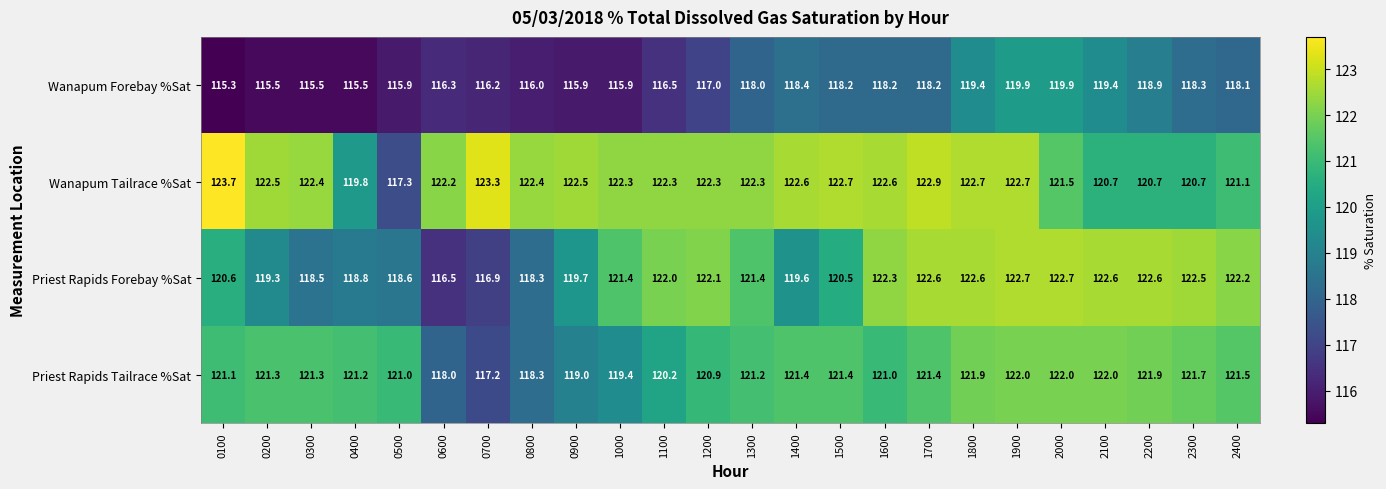

At how many categories does at least one series exceed 116?

24